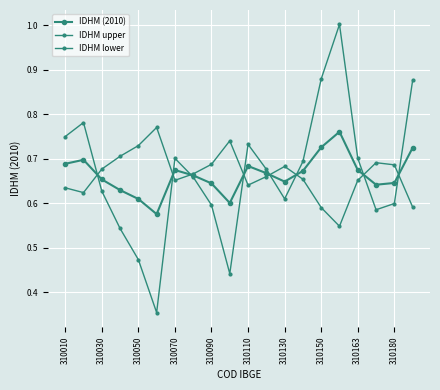

How many series are shown in this chart?

3